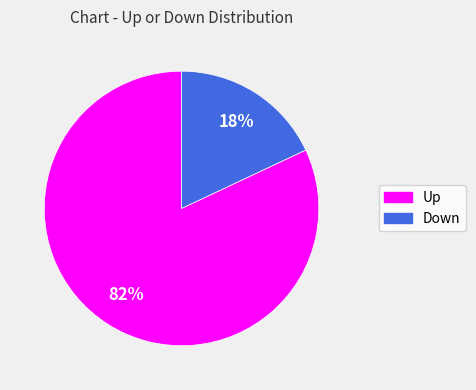

To the nearest percent, what is the difference between the largest and smallest slice percentages?

64%